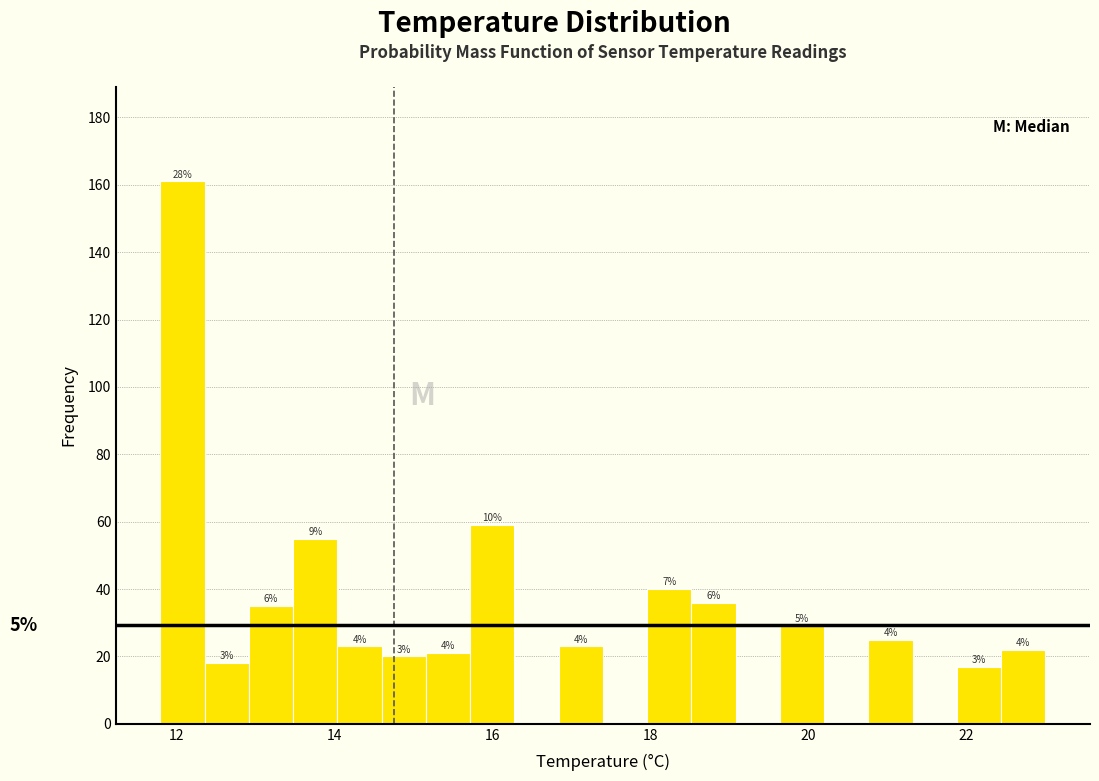

Around what value on the x-axis is the tallest bar? Give the approximate position of its centre, as read against the axis.

12.0